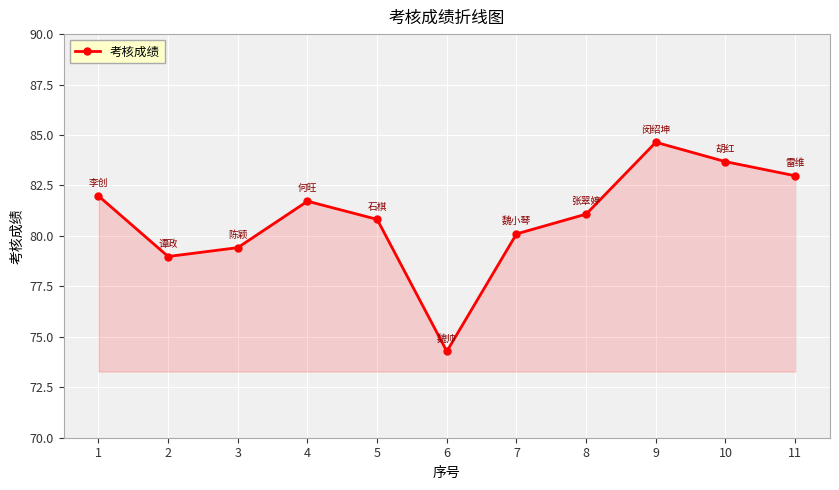

At which category does the data reach its first local valley?

2